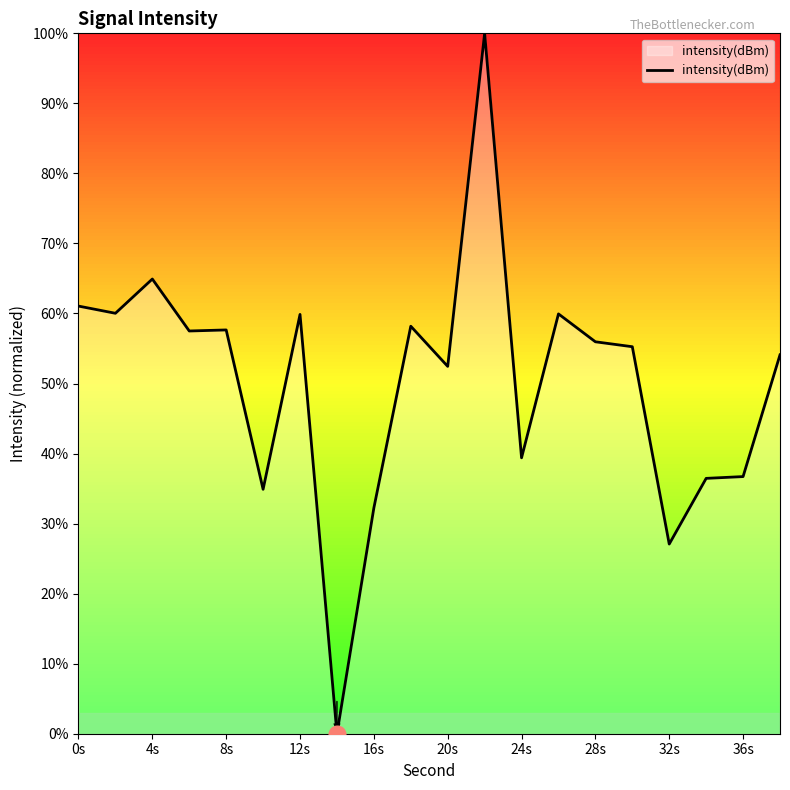

What is the difference between the maximum and minimum values?

100.0